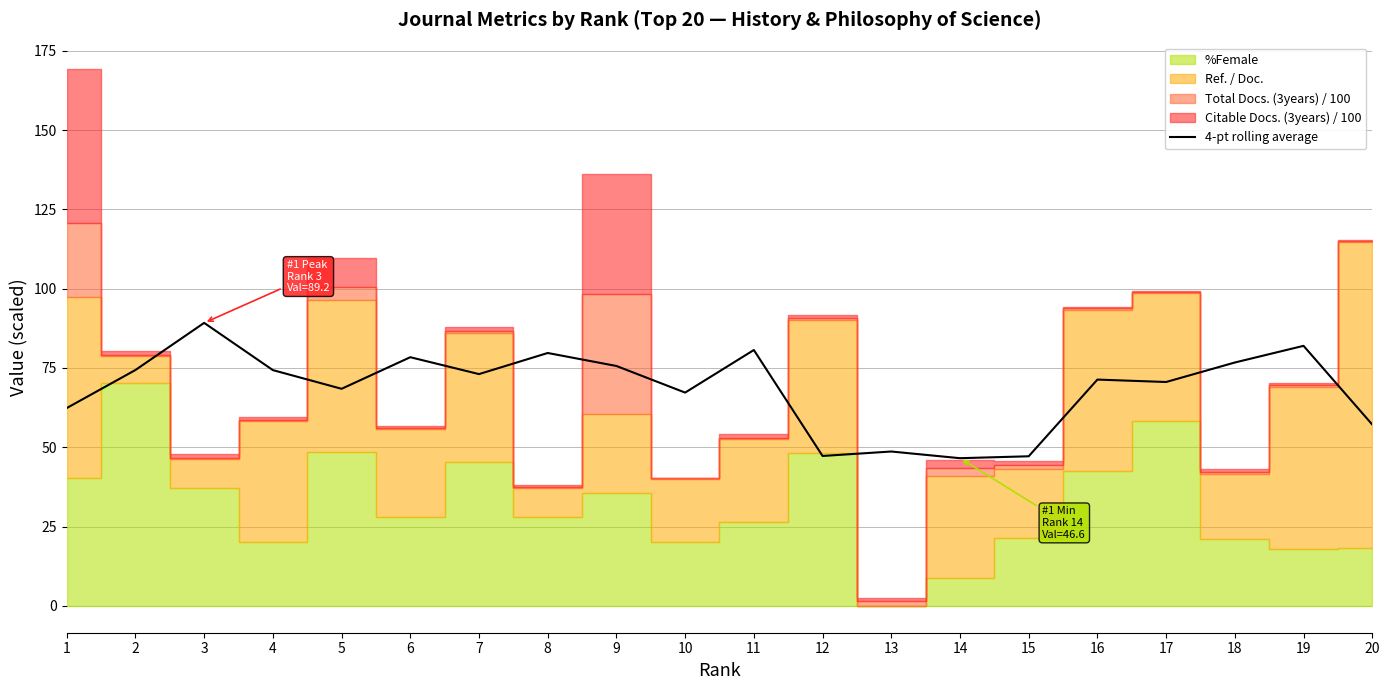

What is the value of the 7th point from the left?

73.1